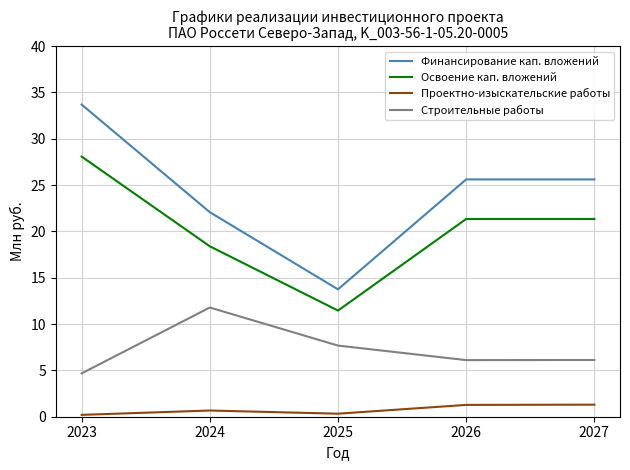

Rank the series by their maximum value, from highest to lowest.

Финансирование кап. вложений, Освоение кап. вложений, Строительные работы, Проектно-изыскательские работы